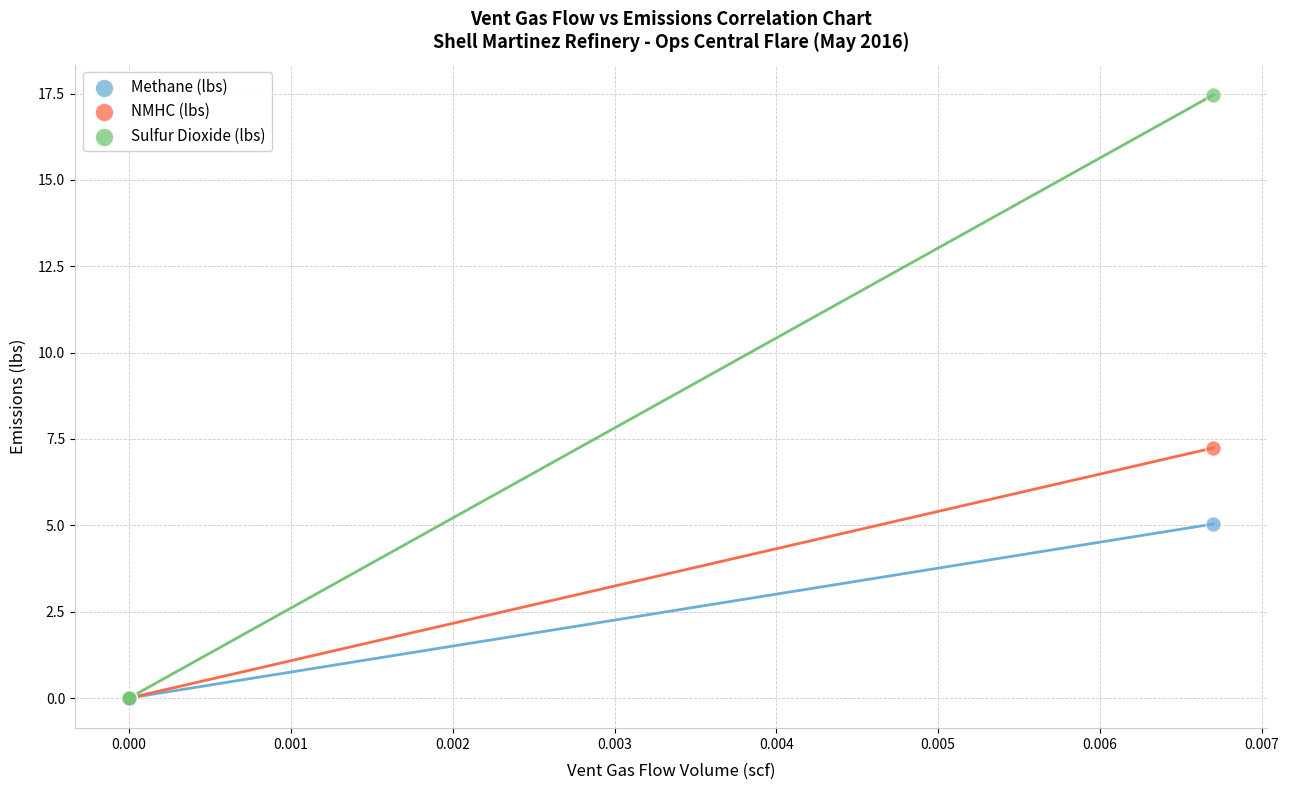

Across all series, what Y value is closest to 8?

7.2